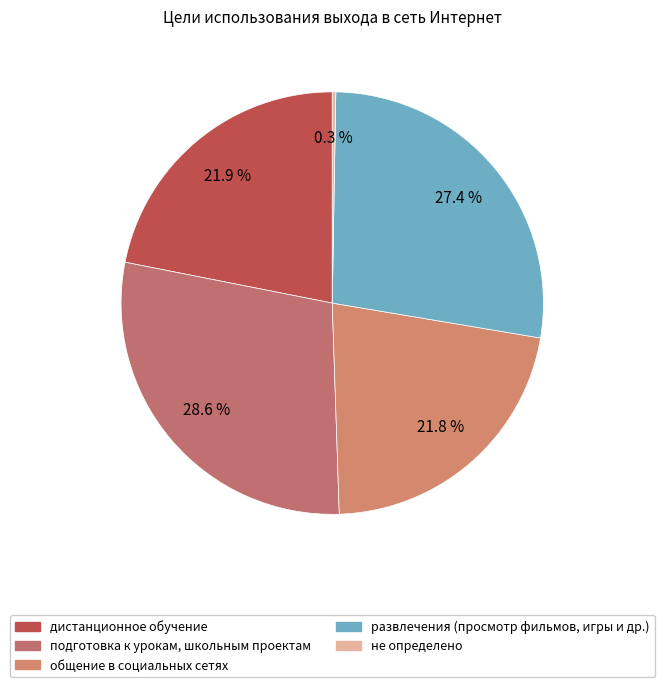

Approximately how many times larger is the value at подготовка к урокам, школьным проектам compared to общение в социальных сетях?

1.3